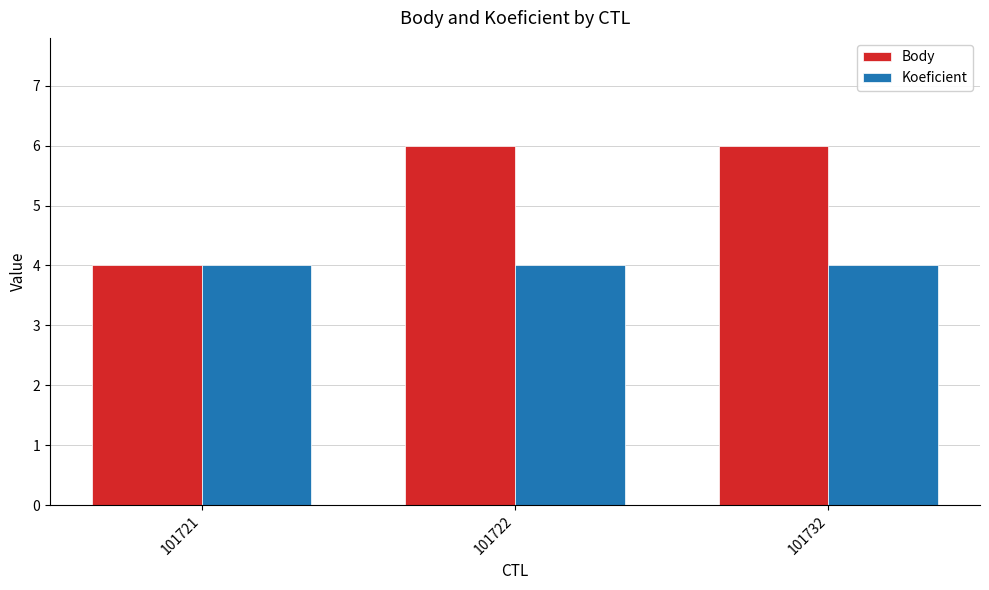

What is the sum of the Koeficient values at 101722 and 101721?

8